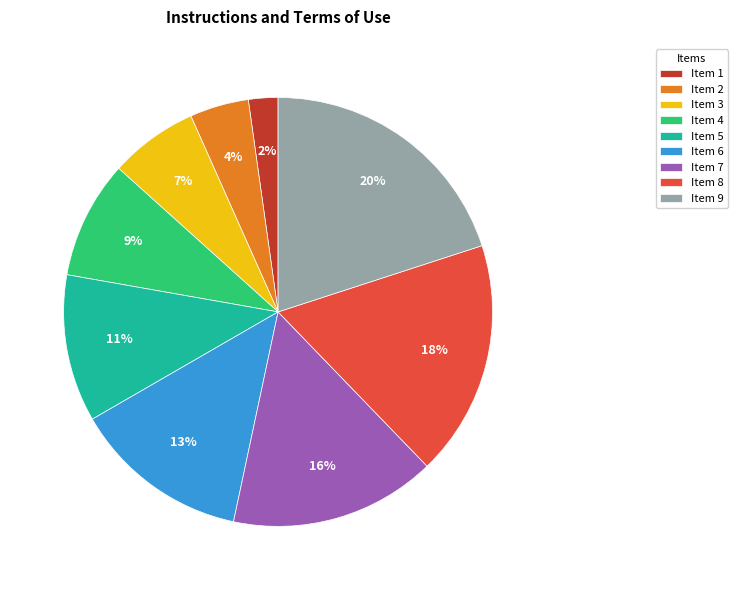

The Item 3 slice represents 7% of the pie. True or false?

True